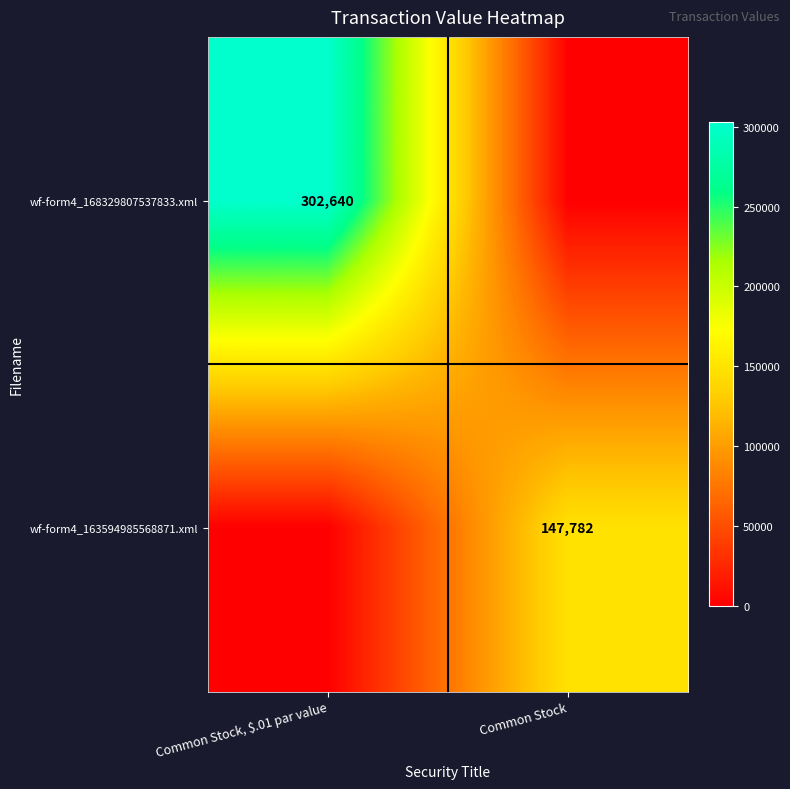

At which category does the chart reach its minimum across all series?

Common Stock